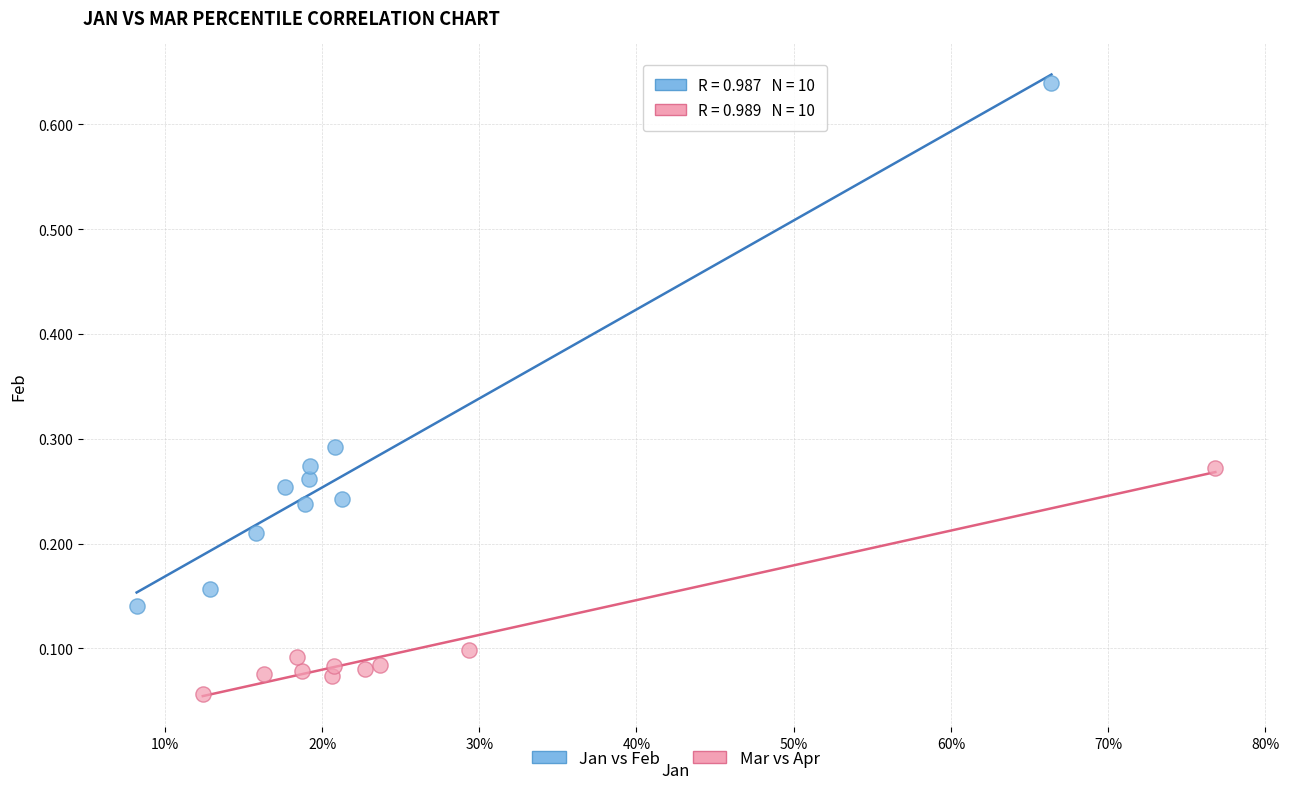

Which series has the largest Y range (max minus min)?

Jan vs Feb